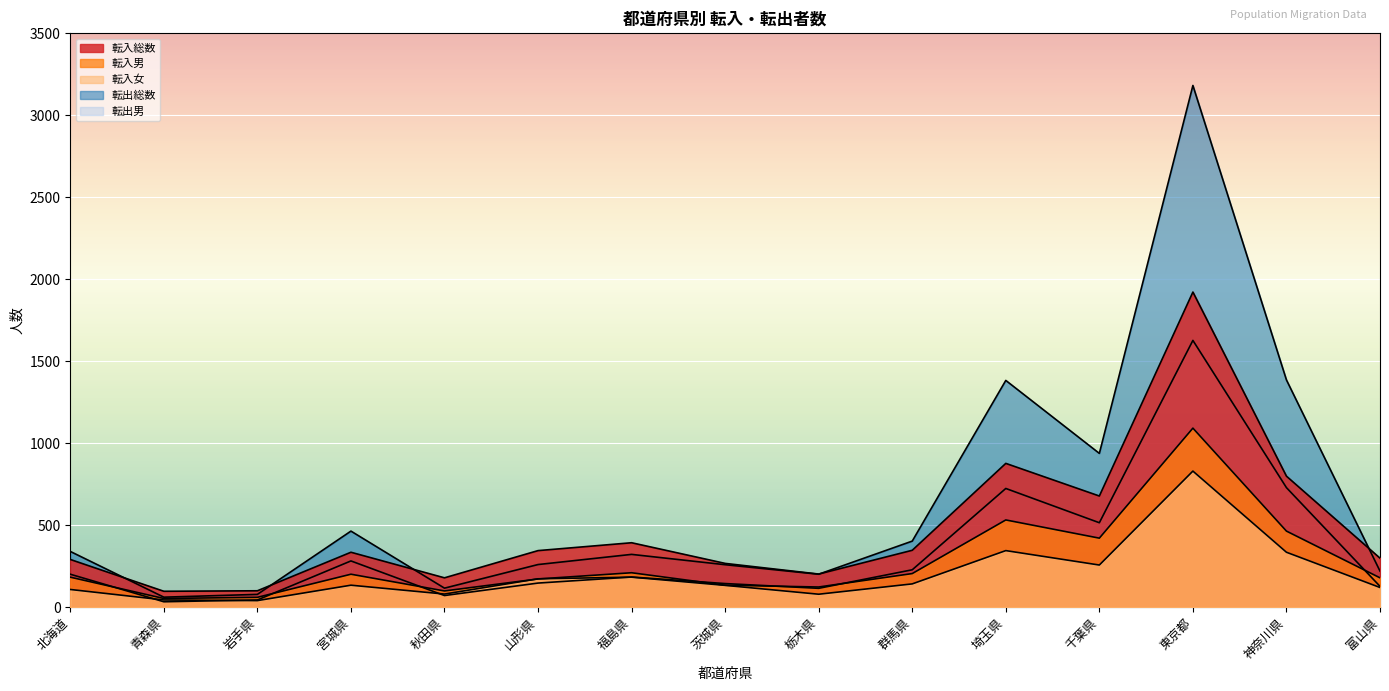

Is the value of 転入男 at 千葉県 greater than the value of 転入女 at 栃木県?

Yes